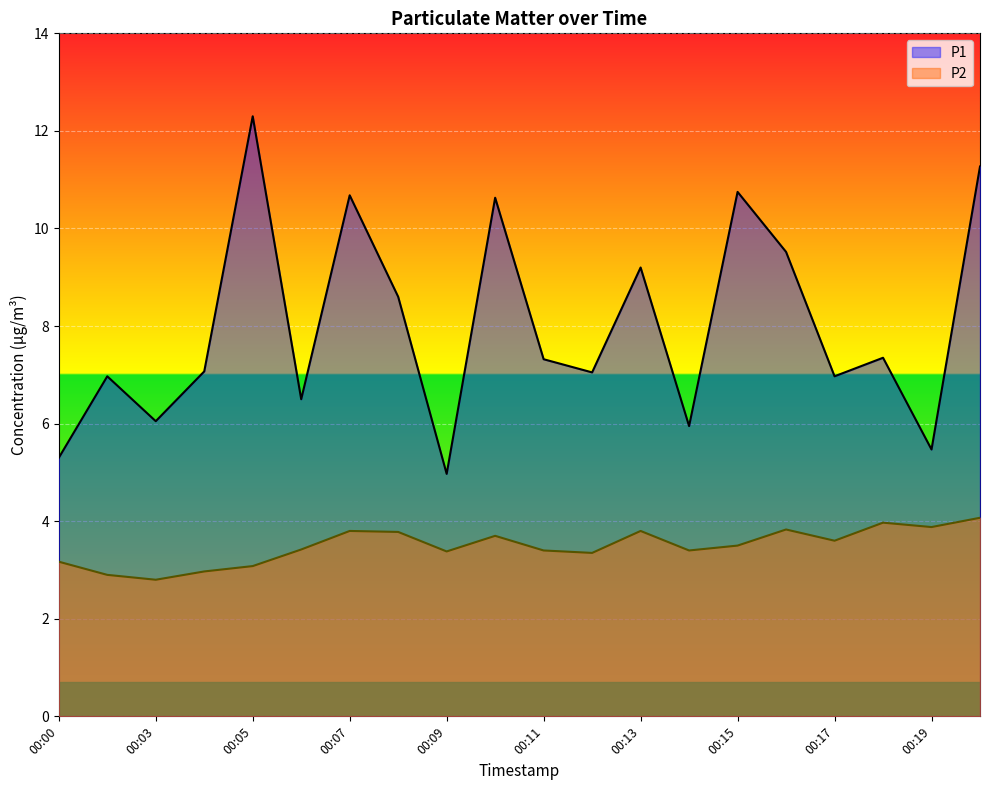

True or false: P2 has more than 1 interior local peaks.

True